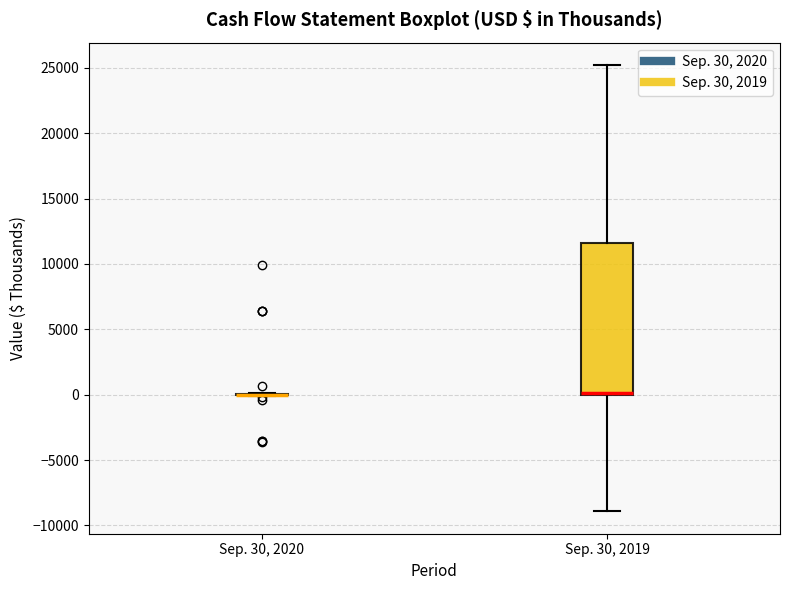

Where is the lower edge of the box for Sep. 30, 2019 on the y-axis? The values are not printed on the chart, so give them approximately, as read against the axis.

0